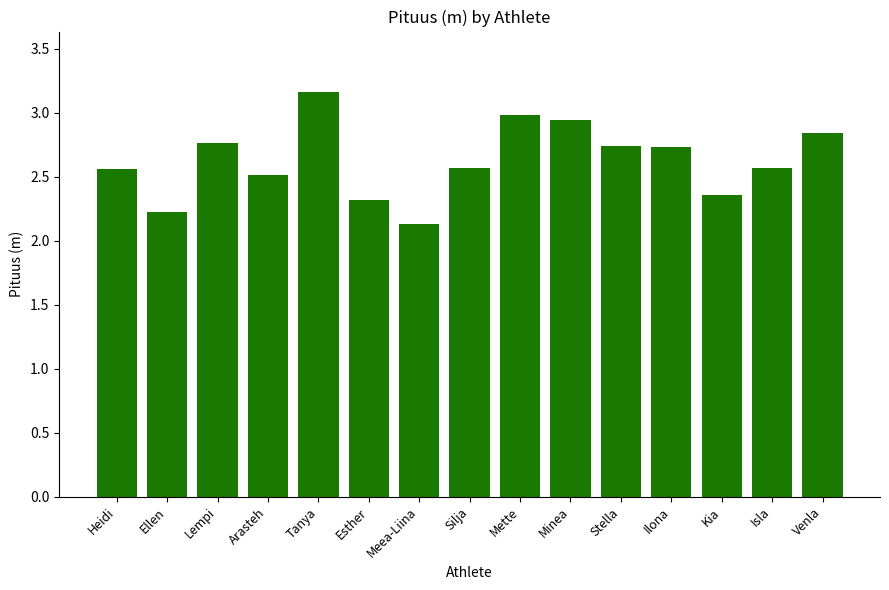

True or false: the data shows 5.5 at Tanya.

False